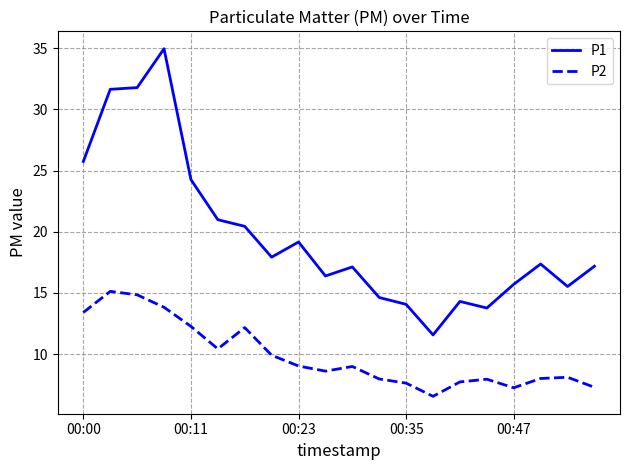

Which series has the widest spread of values?

P1